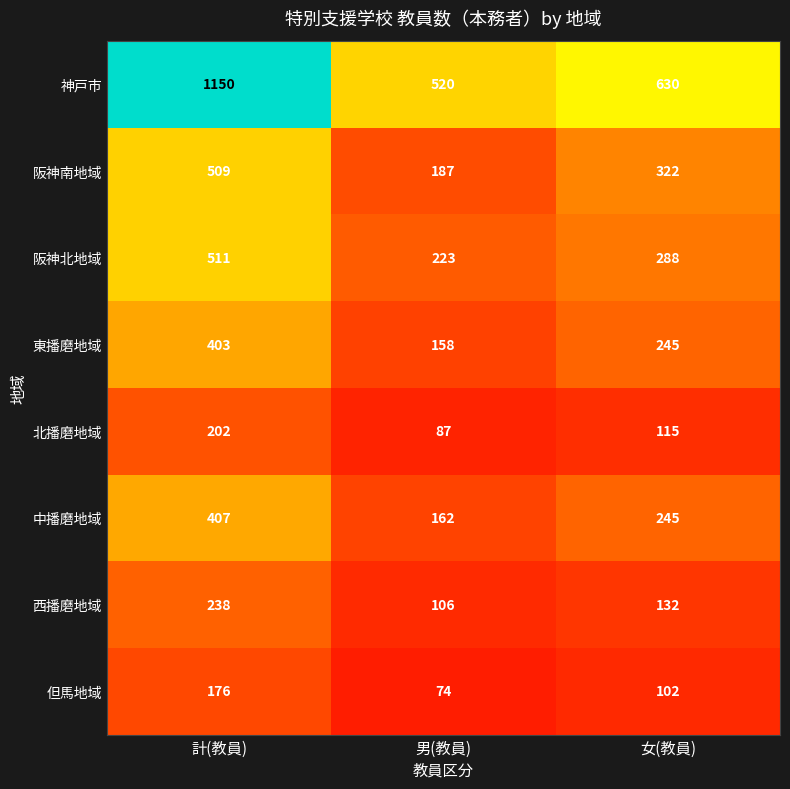

Rank the categories by 北播磨地域 value from lowest to highest.

男(教員), 女(教員), 計(教員)